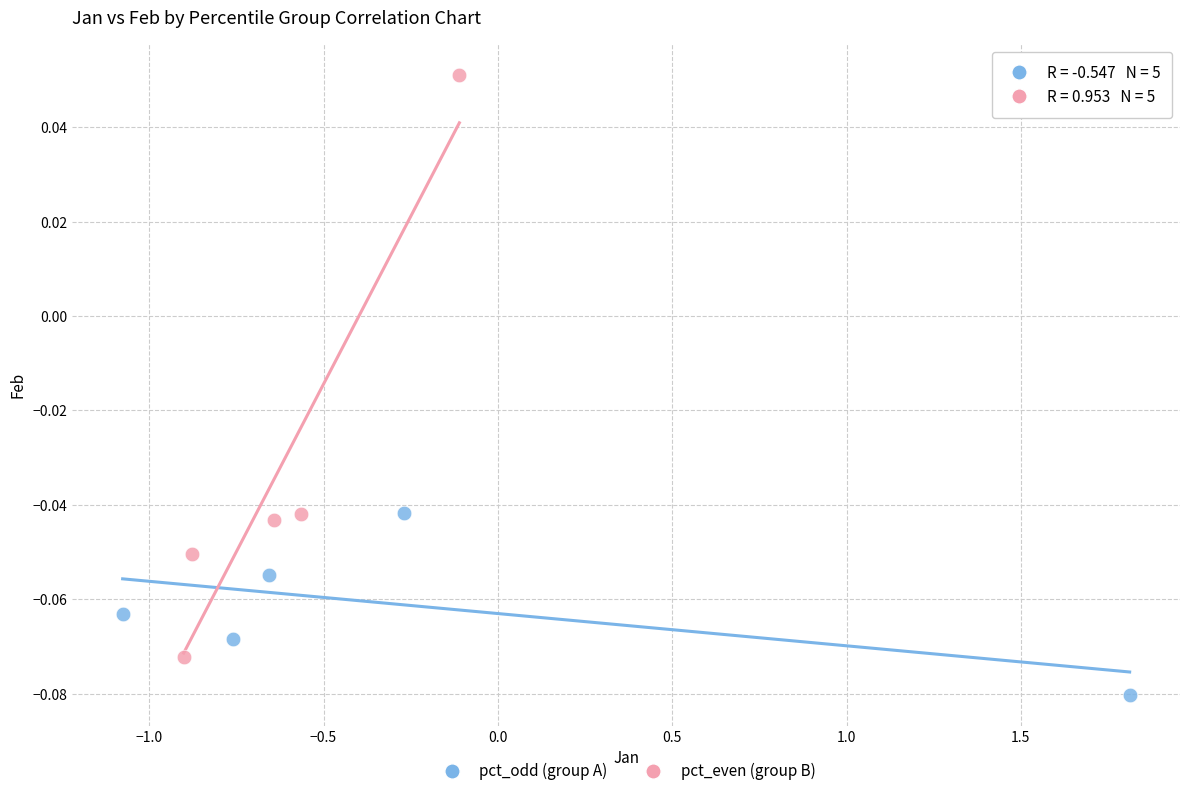

Which series reaches the maximum Y coordinate?

pct_even (group B)